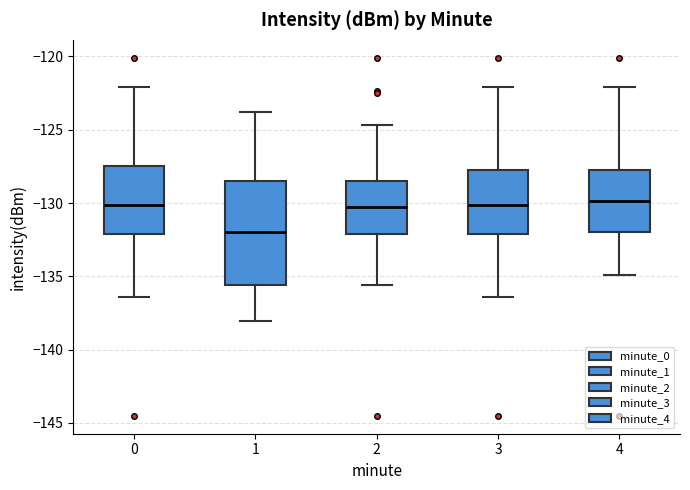

Where does the median line of the box at x = 0 sit on the y-axis? The values are not printed on the chart, so give them approximately, as read against the axis.

-130.0